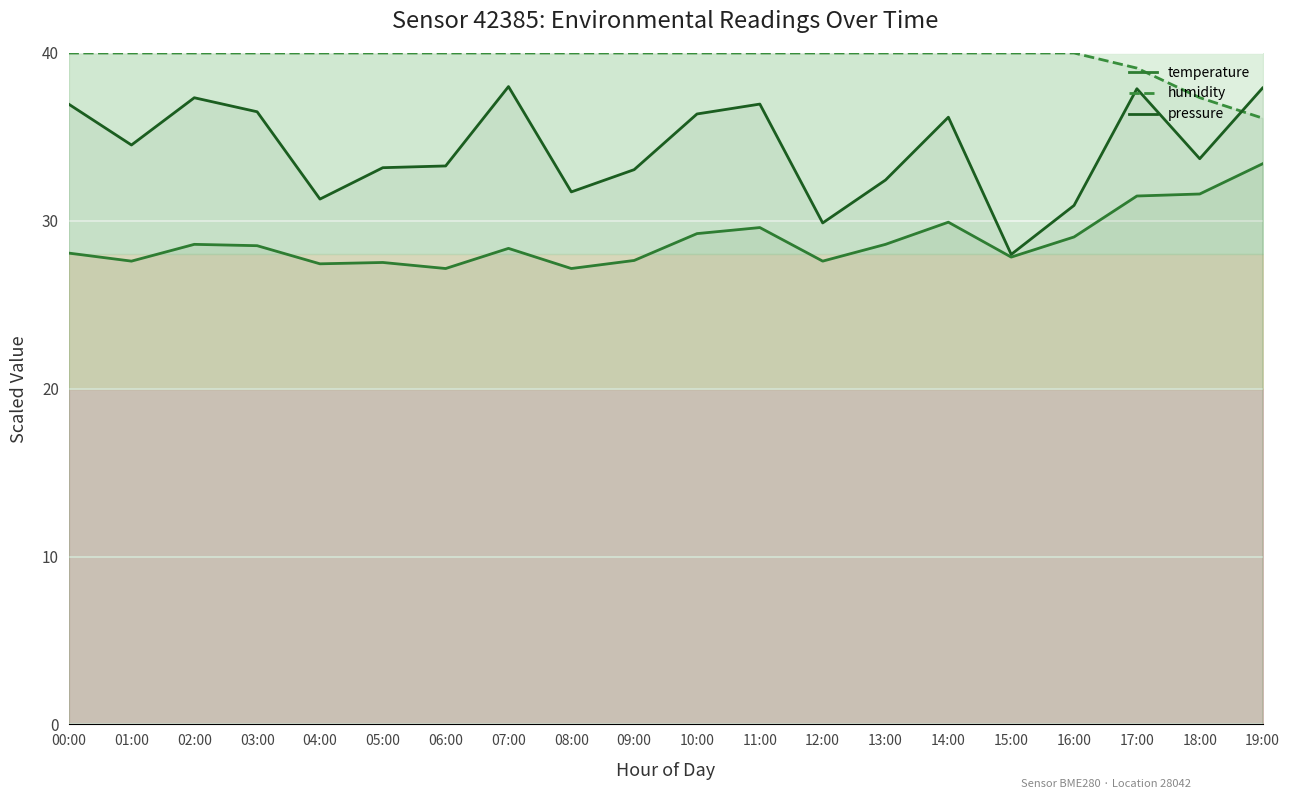

List the series in order of their peak value, lowest first.

temperature, pressure, humidity